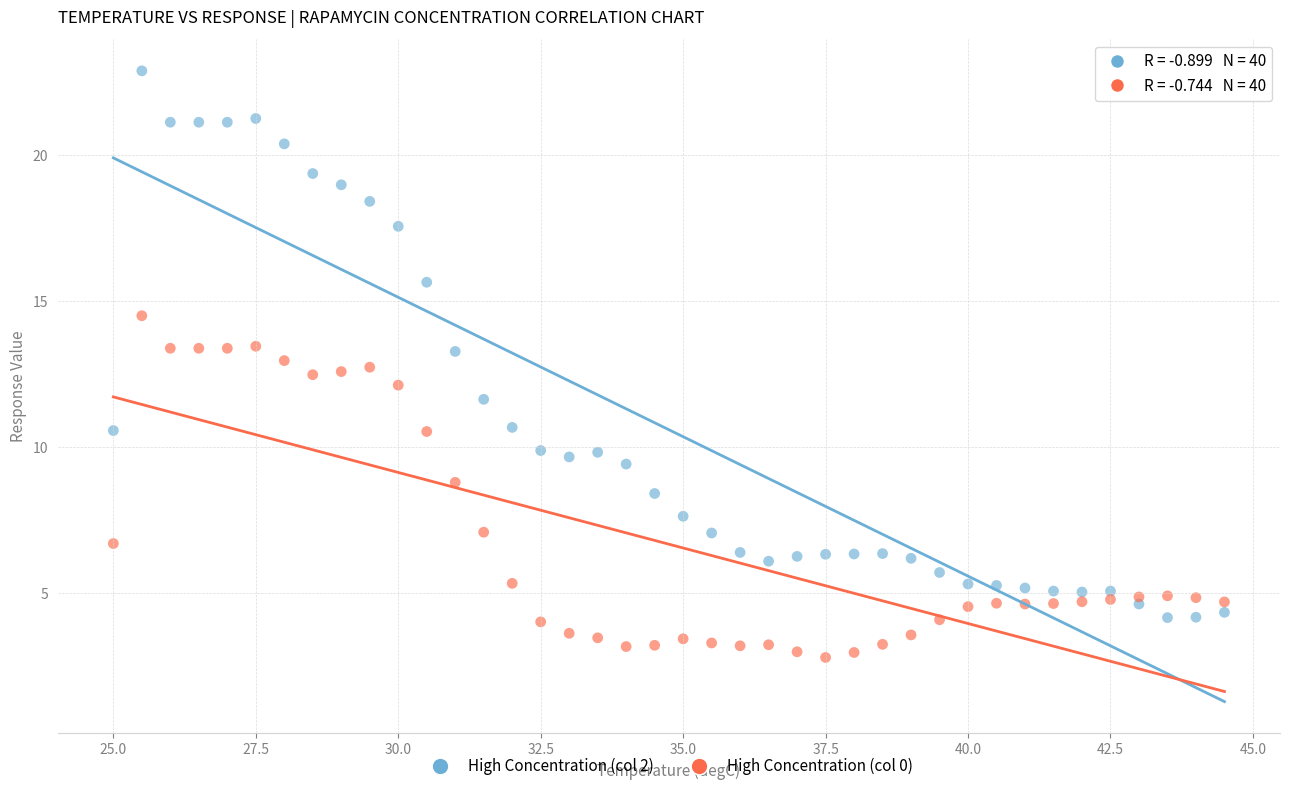

Across all data points, what is the range of Y values (max minus min)?

20.1